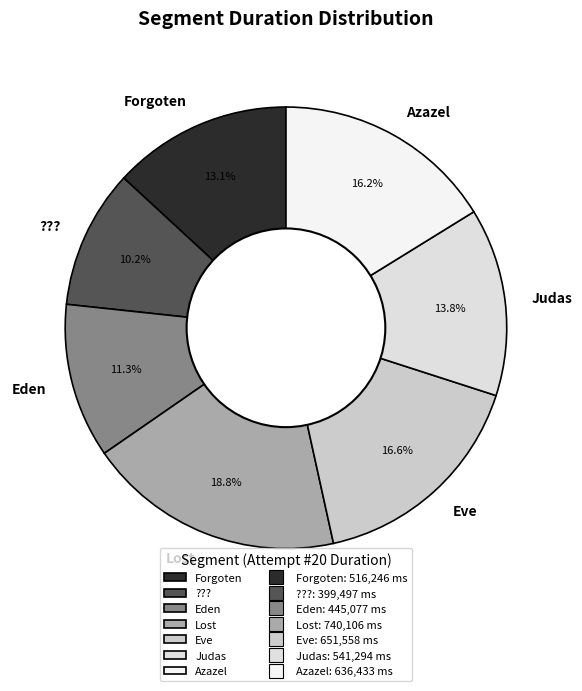

Is it true that Forgoten is 13% of the pie?

True